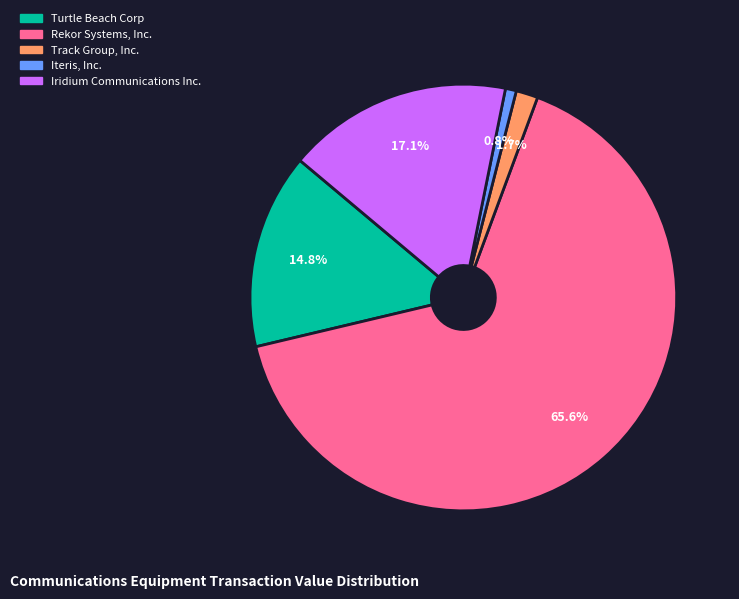

Does any single category account for the majority?

Yes